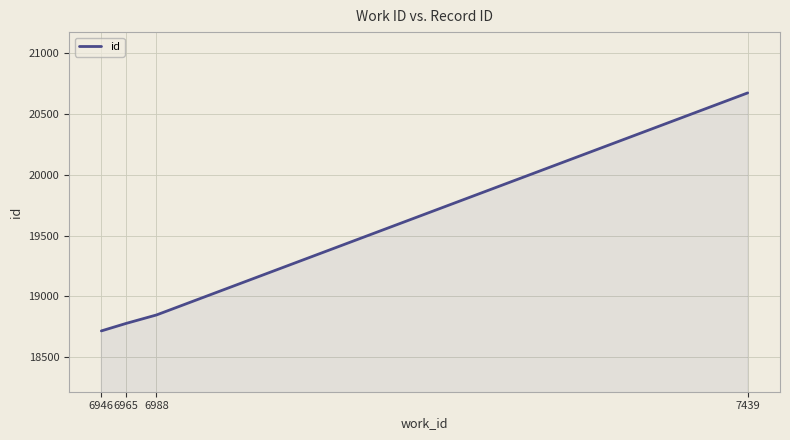

How many lines are shown in the chart?

1